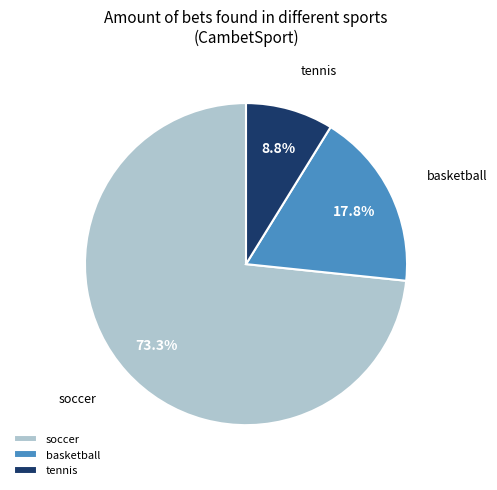

How many slices are in this pie chart?

3